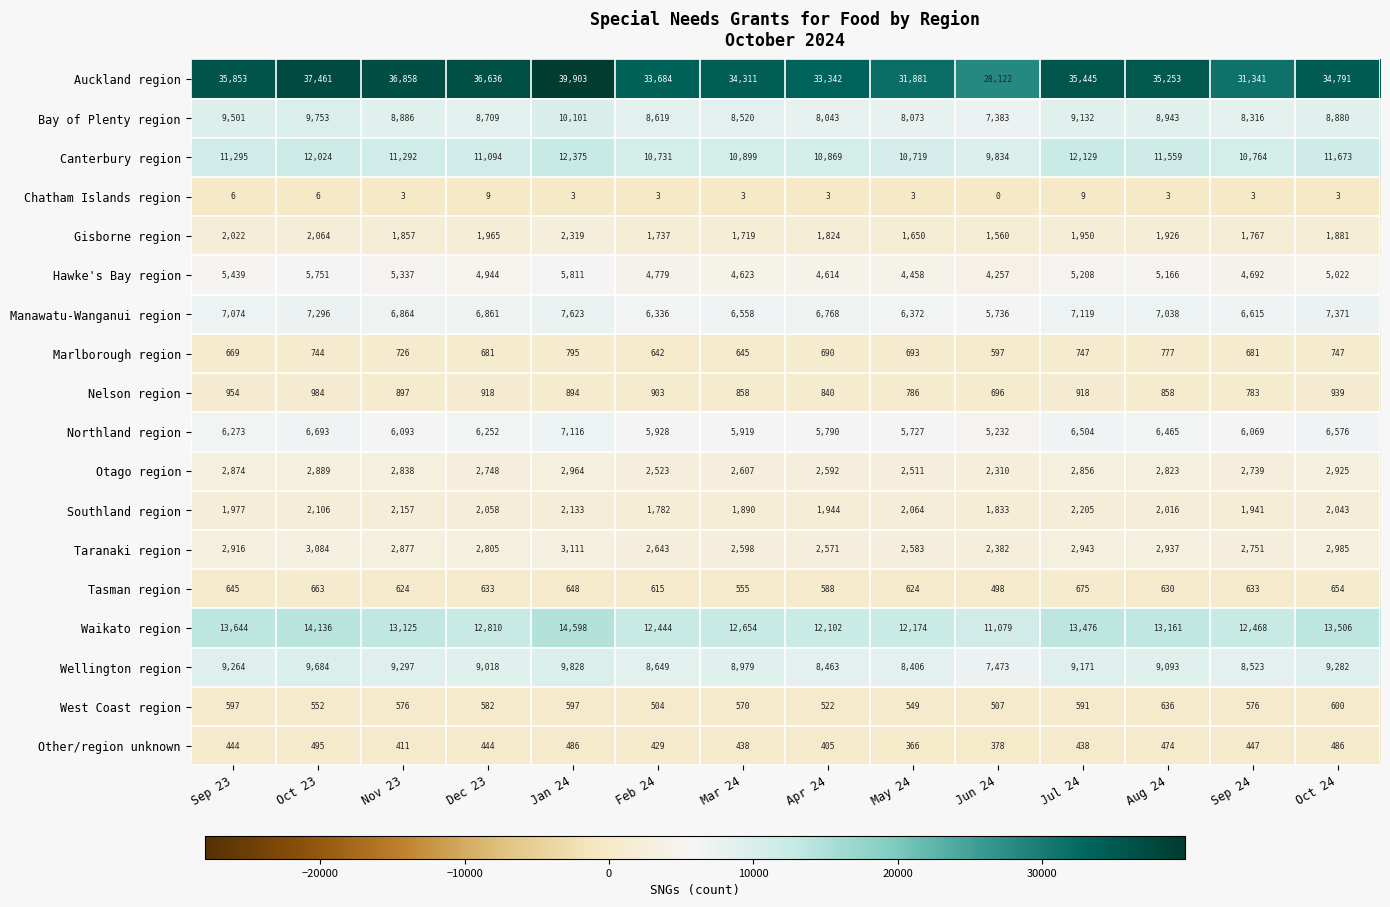

What is the spread (max minus min) of values at Jun 24?

28122